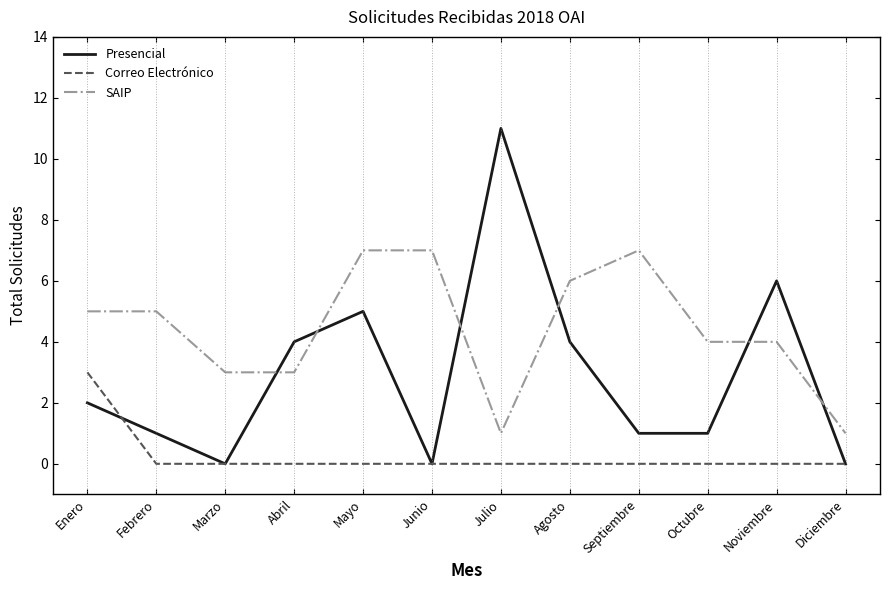

Reading right to left, extract all data points from this chart.

Presencial: Diciembre=0	Noviembre=6	Octubre=1	Septiembre=1	Agosto=4	Julio=11	Junio=0	Mayo=5	Abril=4	Marzo=0	Febrero=1	Enero=2
Correo Electrónico: Diciembre=0	Noviembre=0	Octubre=0	Septiembre=0	Agosto=0	Julio=0	Junio=0	Mayo=0	Abril=0	Marzo=0	Febrero=0	Enero=3
SAIP: Diciembre=1	Noviembre=4	Octubre=4	Septiembre=7	Agosto=6	Julio=1	Junio=7	Mayo=7	Abril=3	Marzo=3	Febrero=5	Enero=5